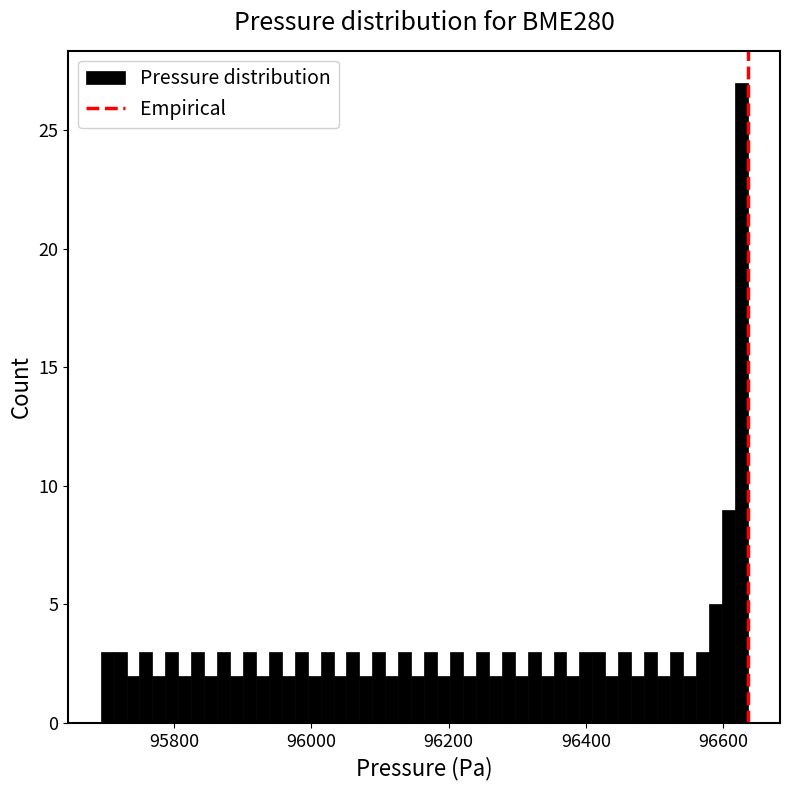

Read against the x-axis, roughly where is the centre of the tallest bar?

96620